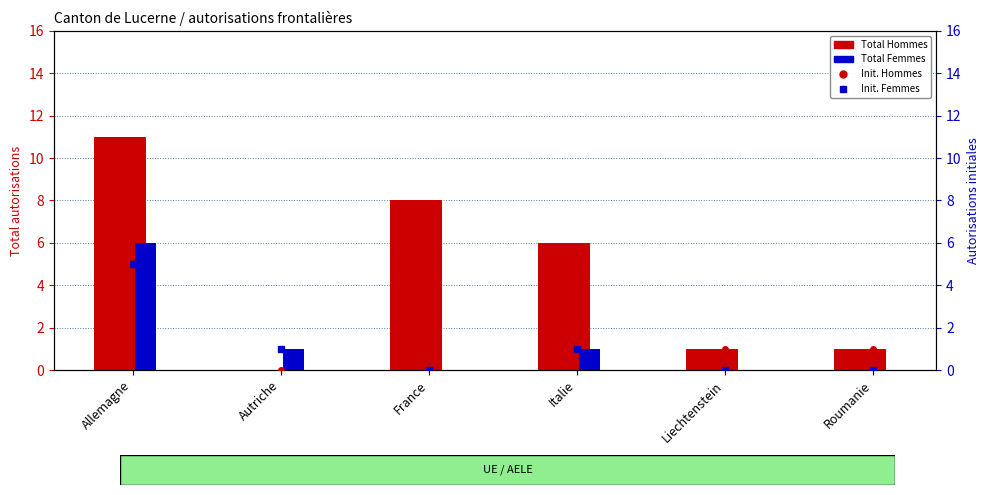

What is the highest value of the Total Femmes series?

6